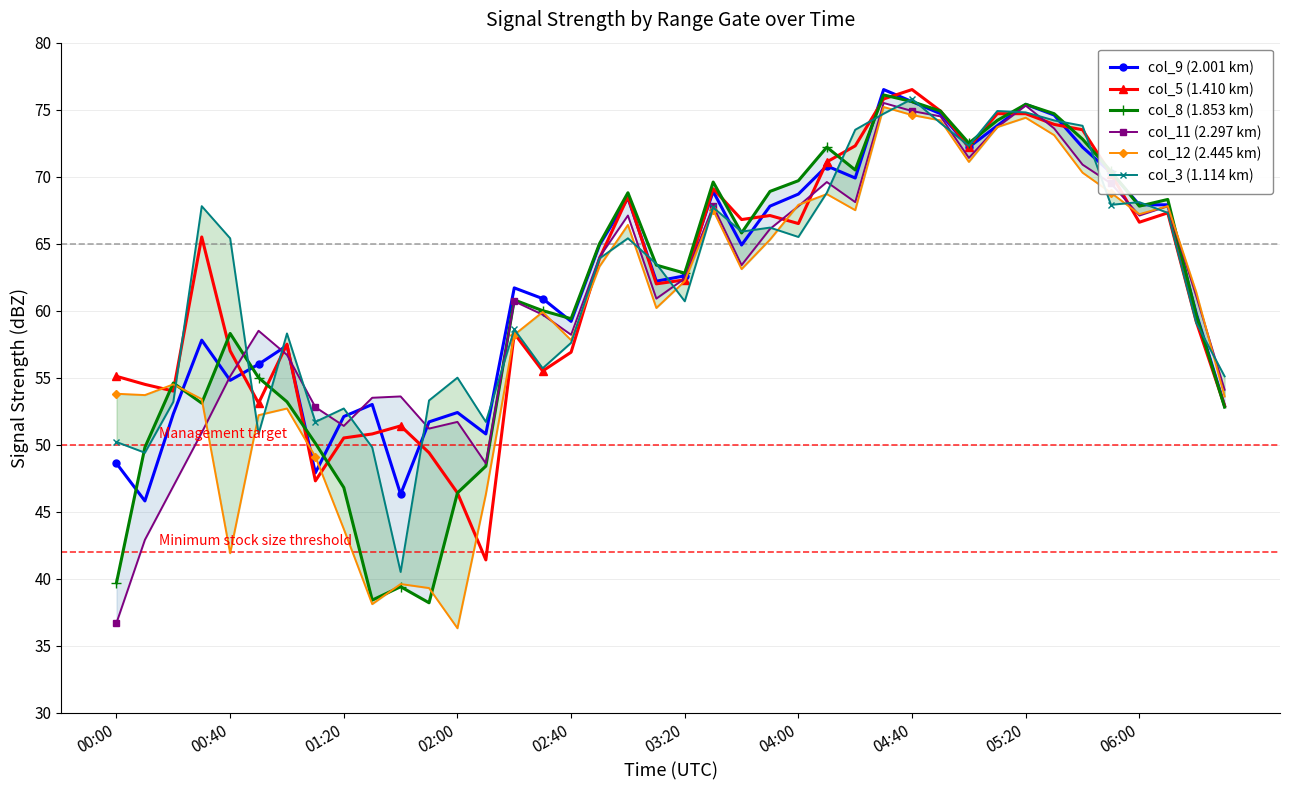

How many times do col_8 (1.853 km) and col_11 (2.297 km) cross each other?

3